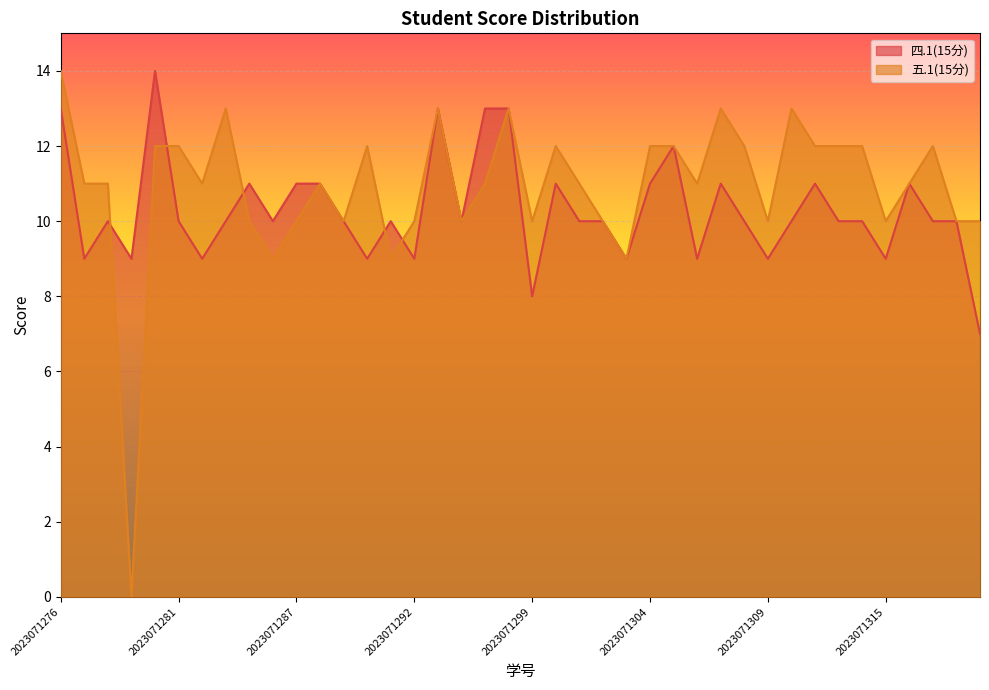

At which label is 五.1(15分) closest to 7?

2023071286